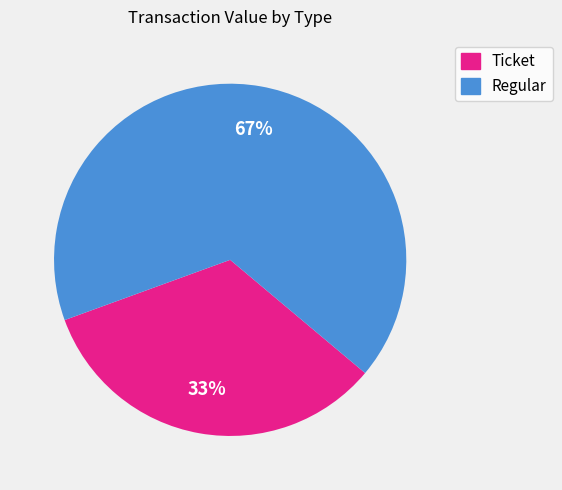

What is the smallest slice in the pie chart?

Ticket